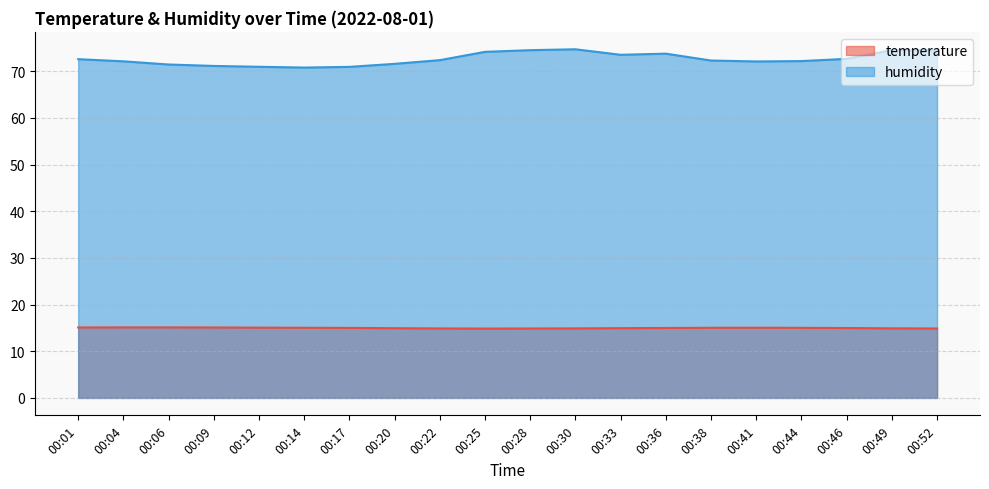

What is the smallest value displayed?

14.9